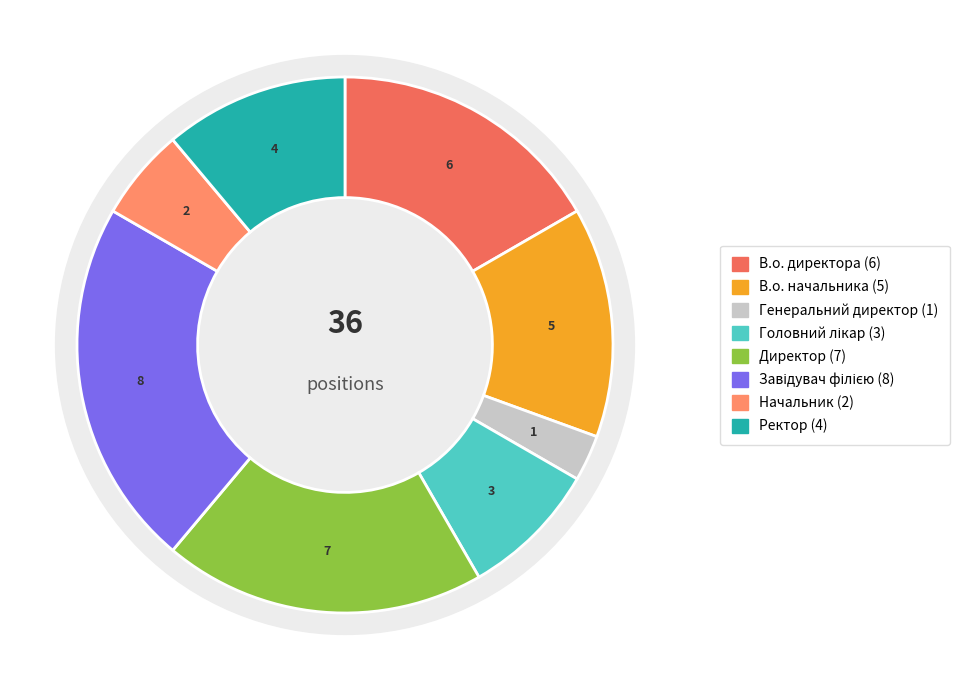

Is Начальник the majority of the pie?

No